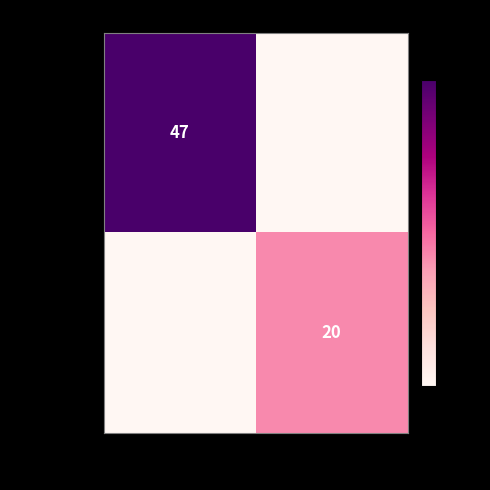

Is it true that 006de6...8c equals 20 at 1?

True